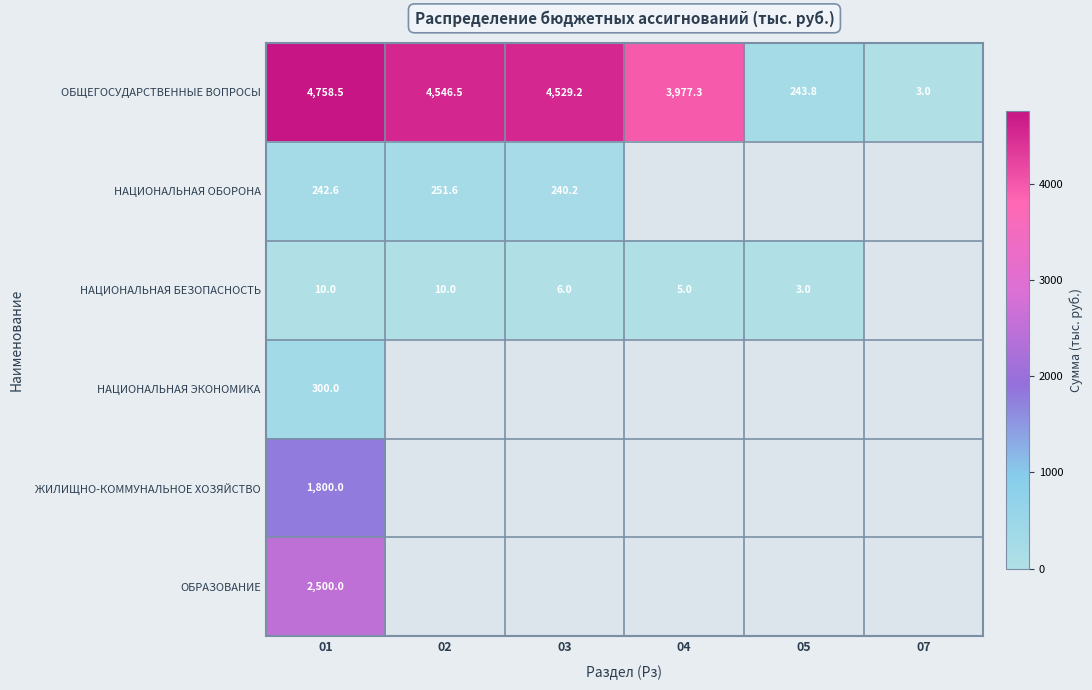

Is the value of ОБЩЕГОСУДАРСТВЕННЫЕ ВОПРОСЫ at 07 greater than the value of НАЦИОНАЛЬНАЯ ОБОРОНА at 02?

No